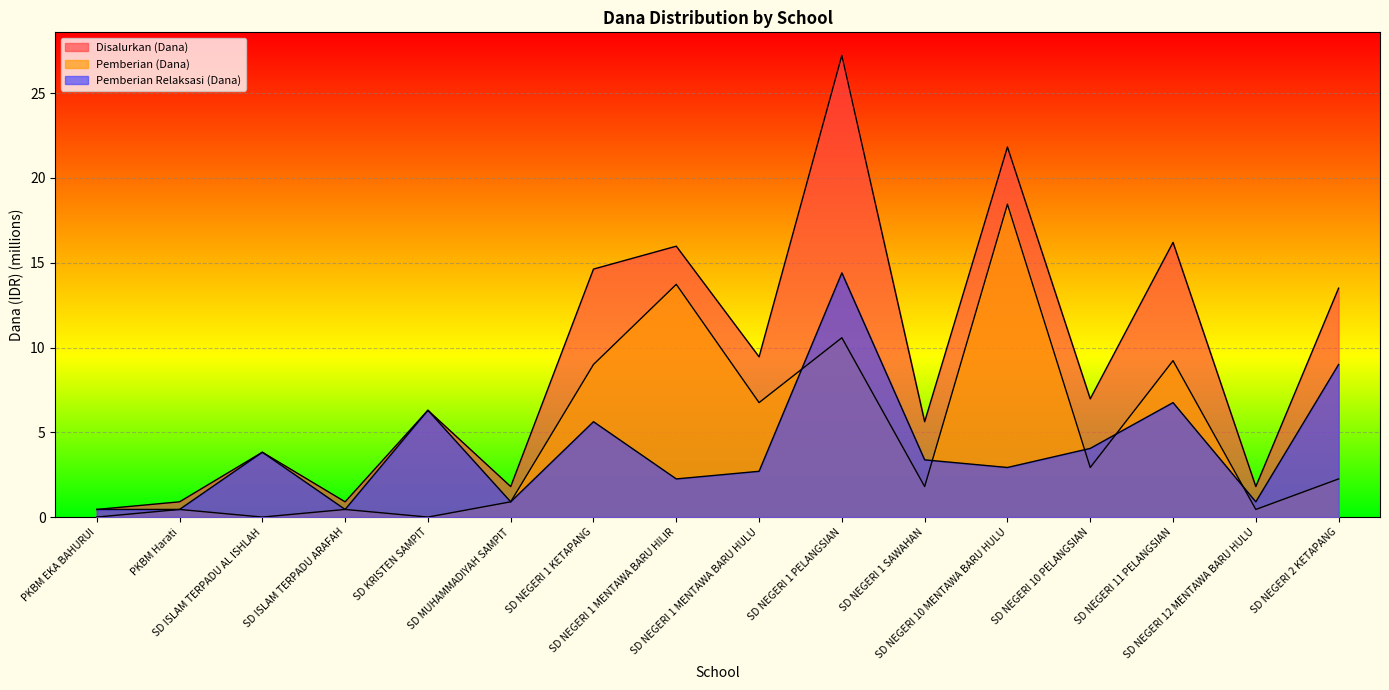

True or false: Disalurkan (Dana) and Pemberian (Dana) intersect in this chart.

False